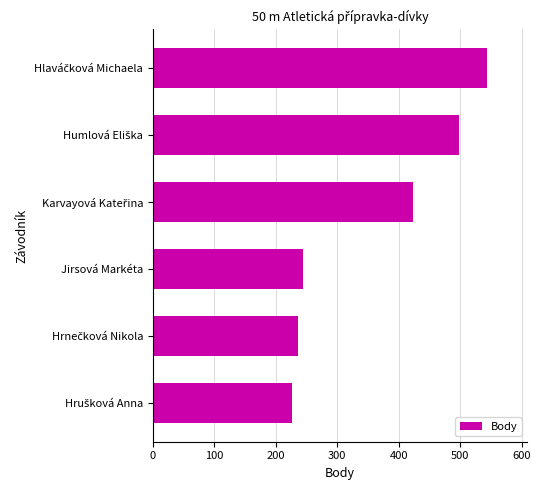

What is the greatest value displayed?

544